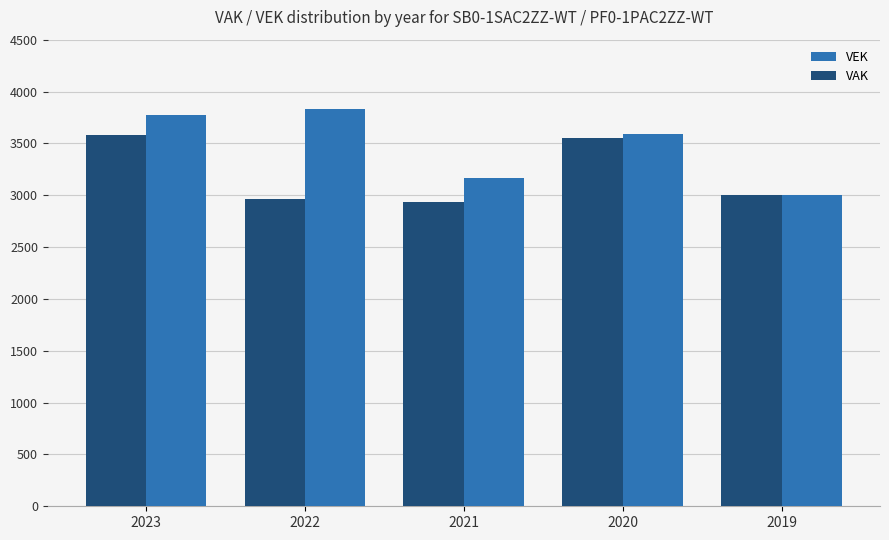

Reading left to right, transcribe all the data shown in this chart.

VEK: 2023=3778	2022=3835	2021=3164	2020=3587	2019=3001
VAK: 2023=3584	2022=2962	2021=2936	2020=3555	2019=3001